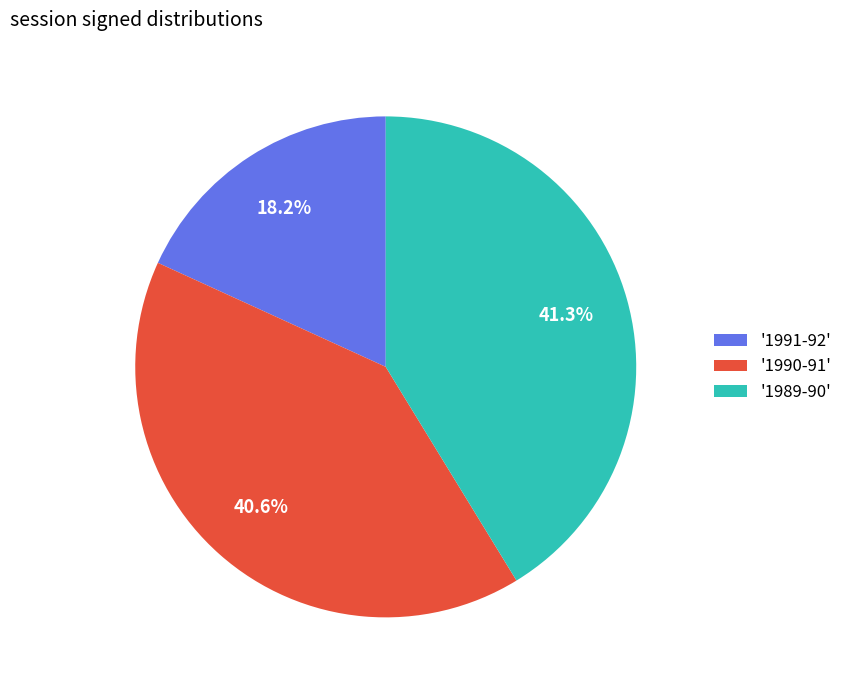

Rank the categories by value from highest to lowest.

'1989-90', '1990-91', '1991-92'